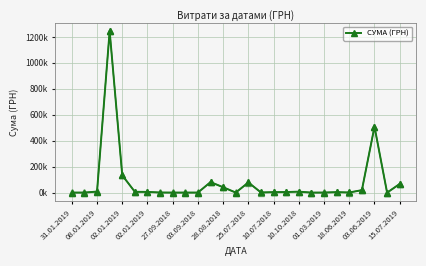

How many lines are shown in the chart?

1